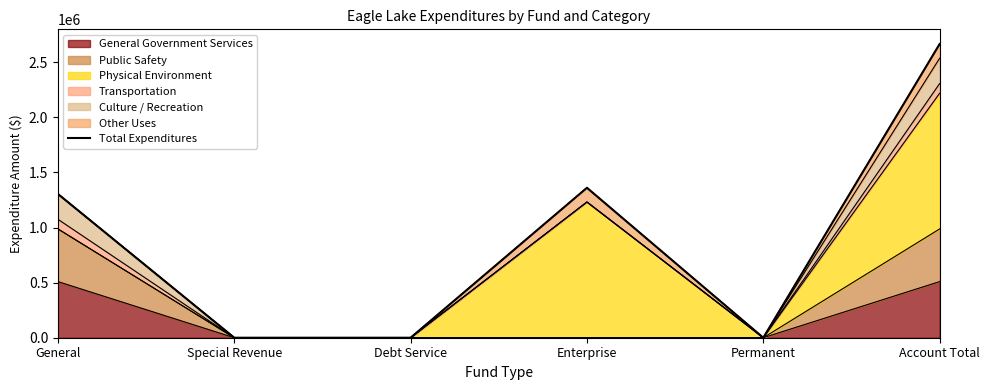

How many data points are less than 1304295?

3